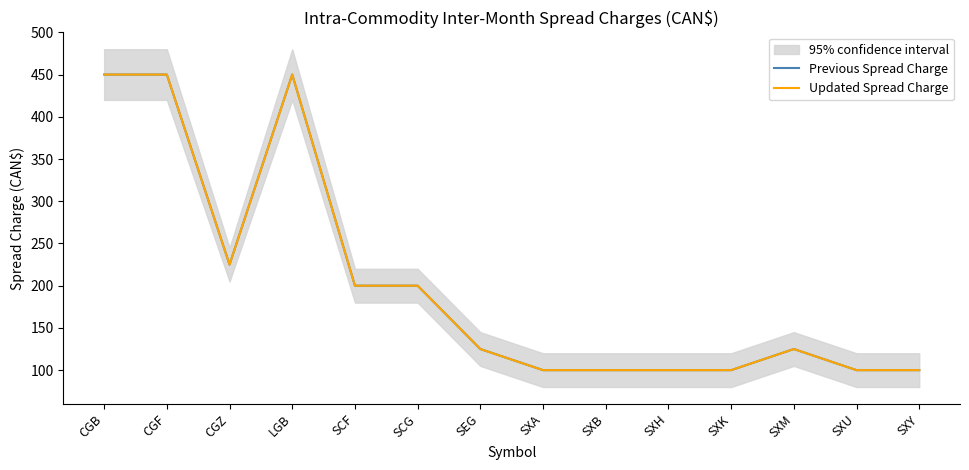

Is the value of Previous Spread Charge at SXM greater than the value of Updated Spread Charge at SXU?

Yes